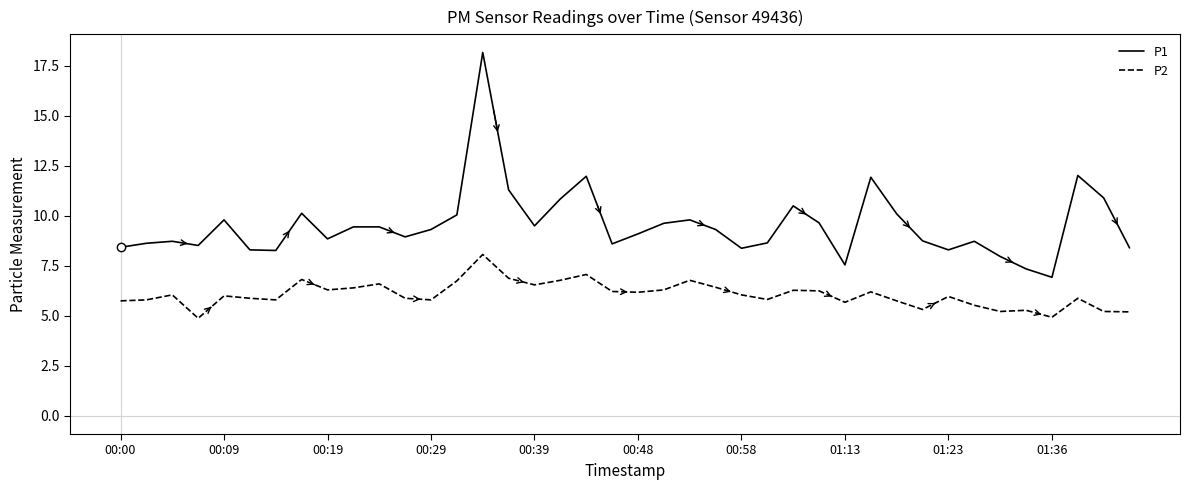

What is the difference between the maximum and minimum values in the P1 series?

11.2